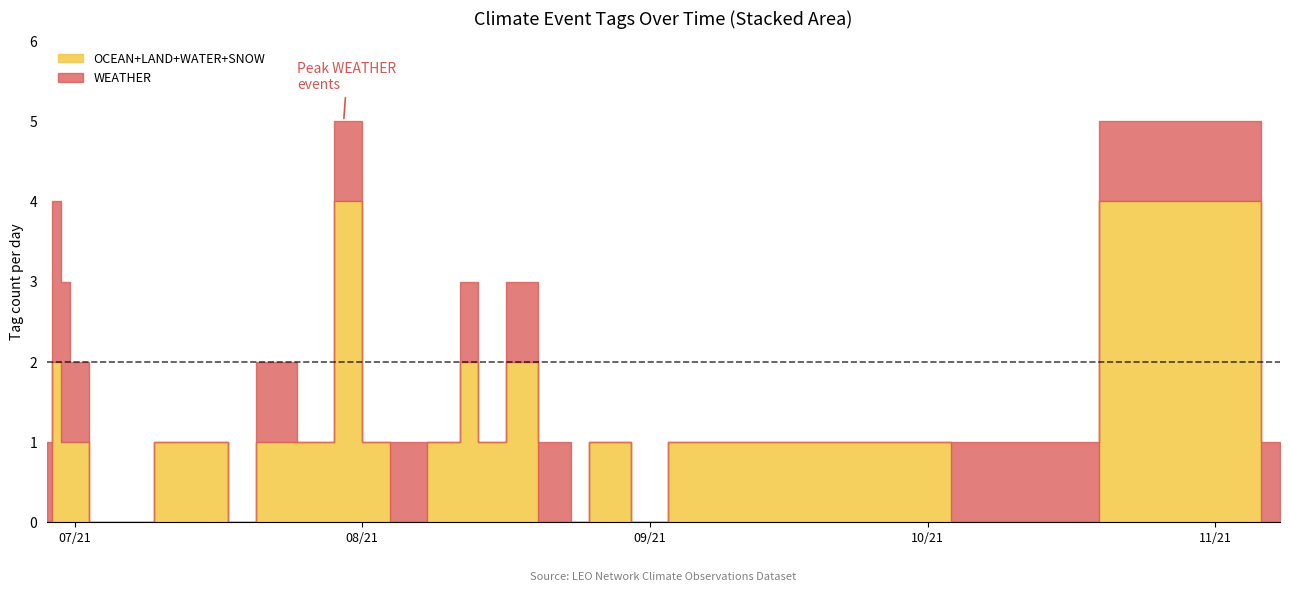

What is the label of the 20th point from the right?

20